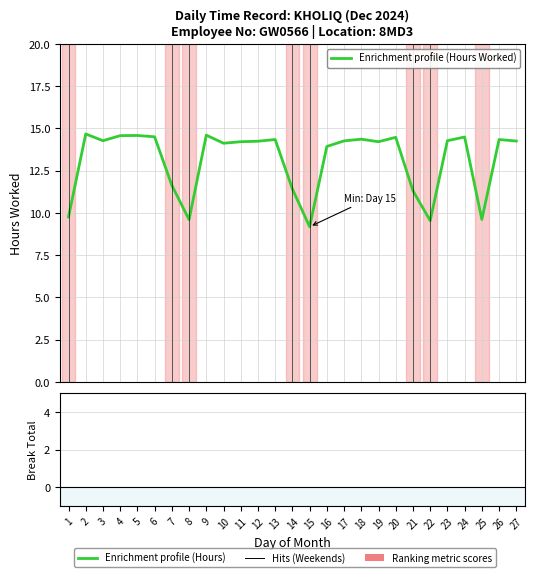

What is the greatest value displayed?

14.7